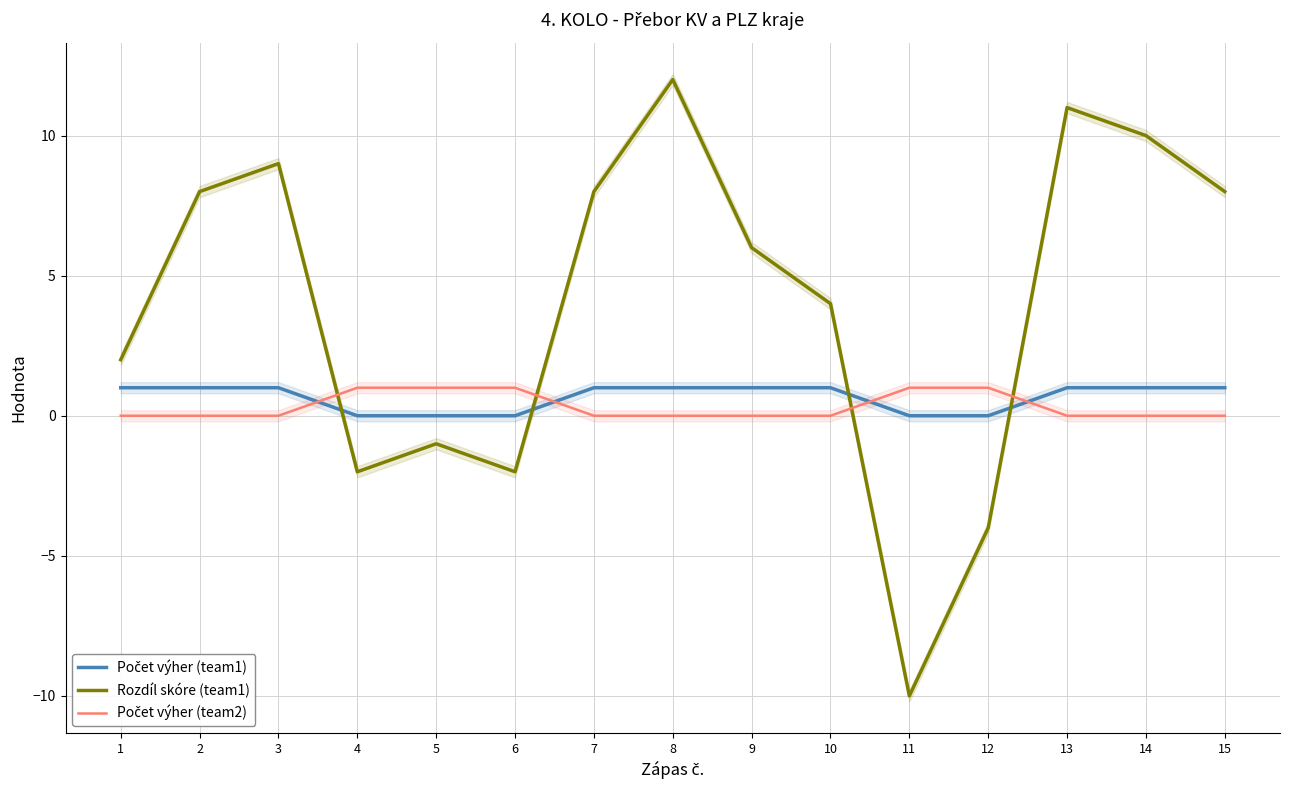

True or false: Rozdíl skóre (team1) and Počet výher (team1) cross at least once.

True